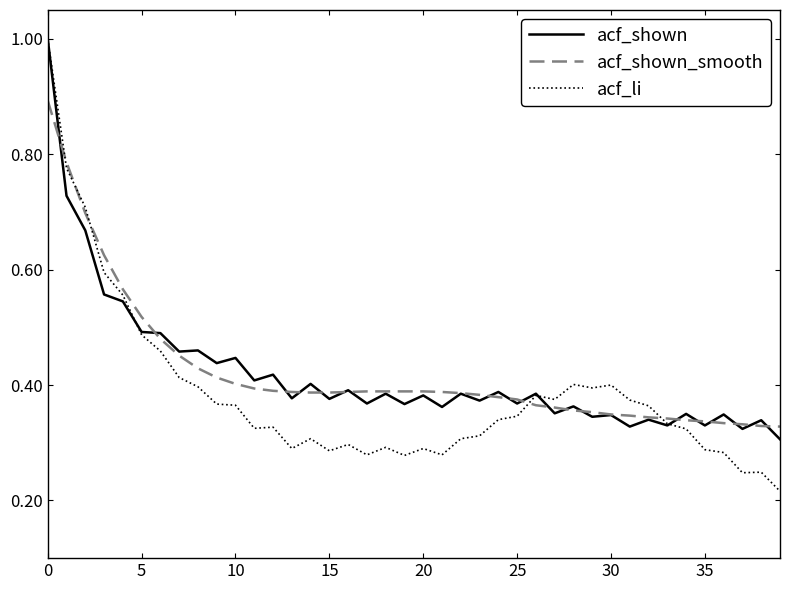

What is the maximum value shown in the chart?

1.0